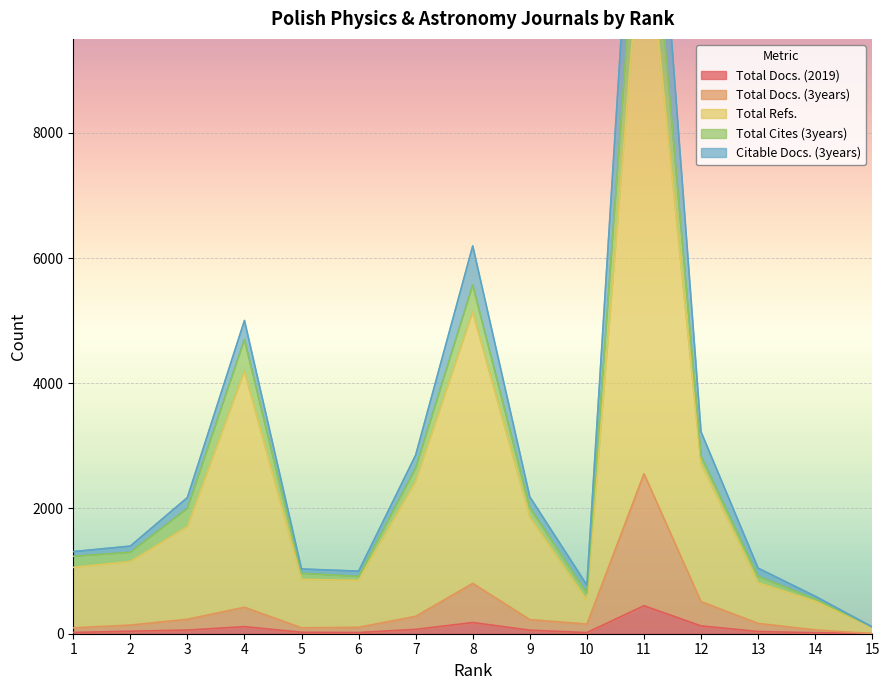

Read the Citable Docs. (3years) value at 8, to the nearest 10.

6190